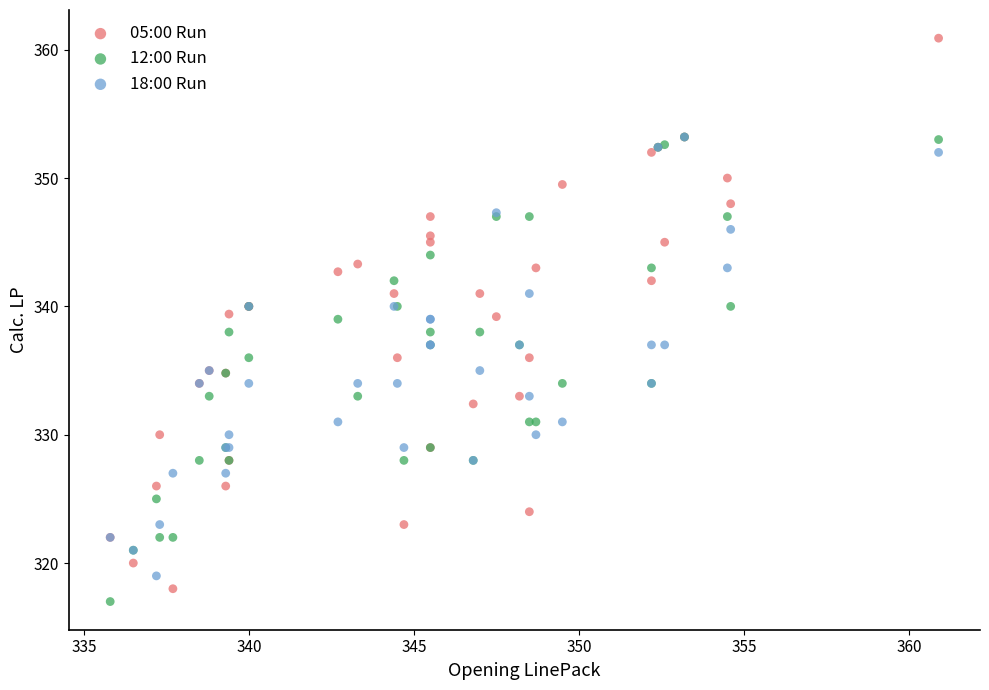

Which series contains the highest Y value?

05:00 Run